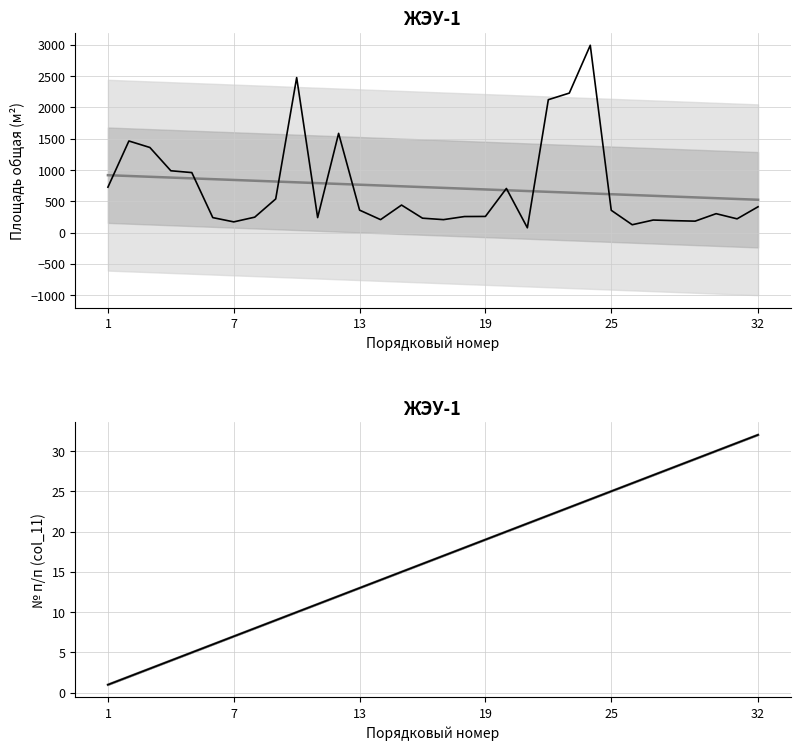

What is the minimum value for Тренд?

1.0